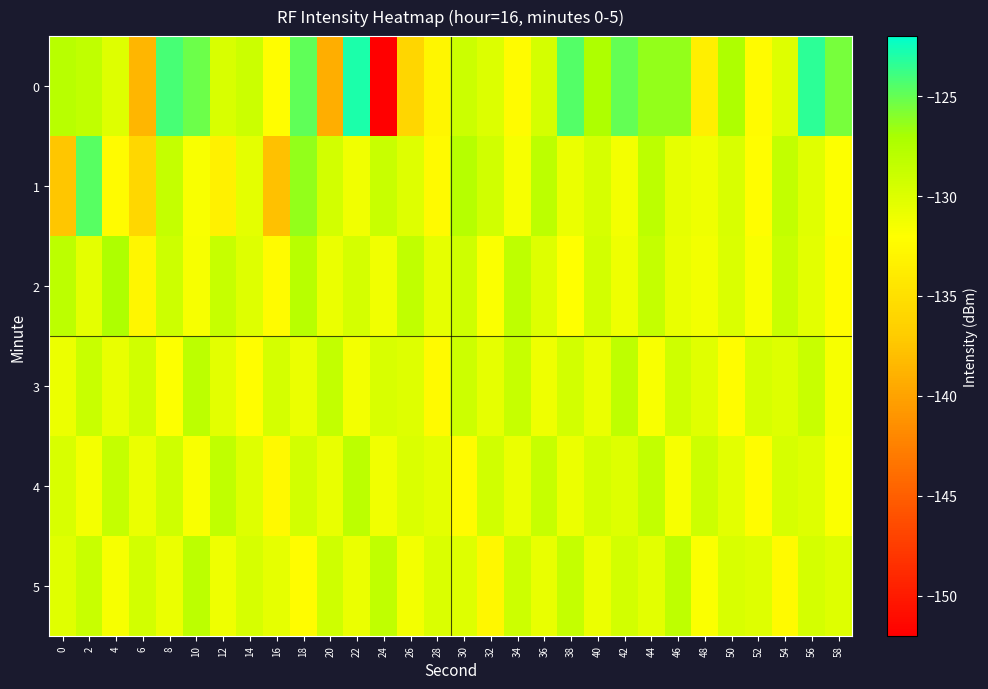

Rank the series by their maximum value, from lowest to highest.

3, 4, 5, 2, 1, 0